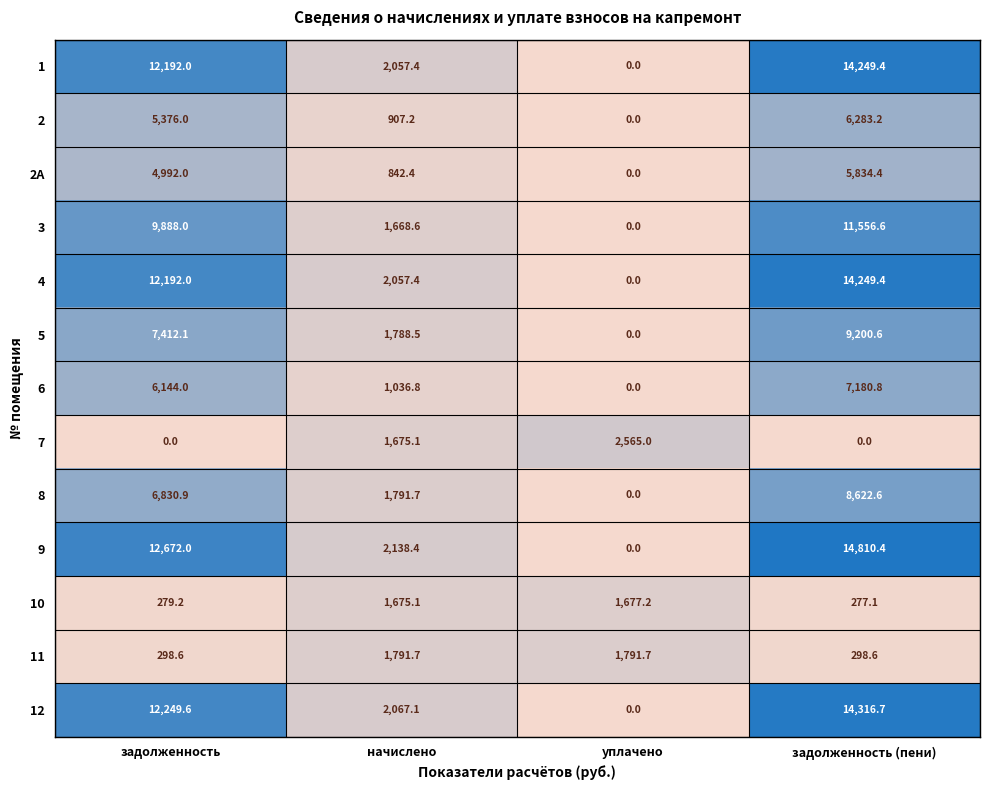

The value of 2А at начислено is 842.4. True or false?

True